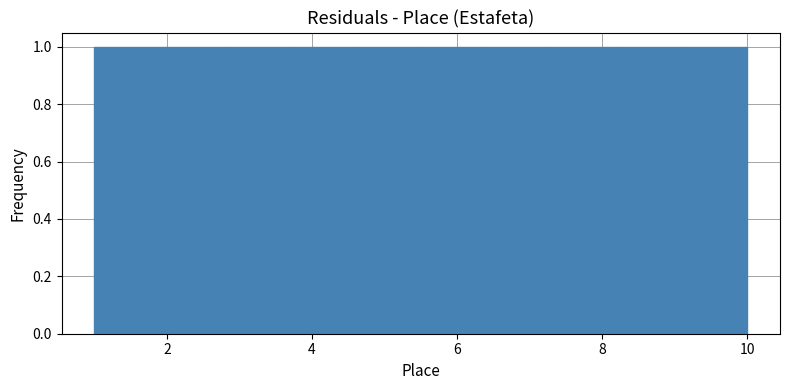

Reading left to right, list every bar in this chart as the range it spans on the x-axis followed by its height. Neither the bar edges nor the heights are printed on the chart, so give them approximately, as read against the axes.

1.0 to 1.9: 1
1.9 to 2.8: 1
2.8 to 3.7: 1
3.7 to 4.6: 1
4.6 to 5.5: 1
5.5 to 6.4: 1
6.4 to 7.3: 1
7.3 to 8.2: 1
8.2 to 9.1: 1
9.1 to 10.0: 1